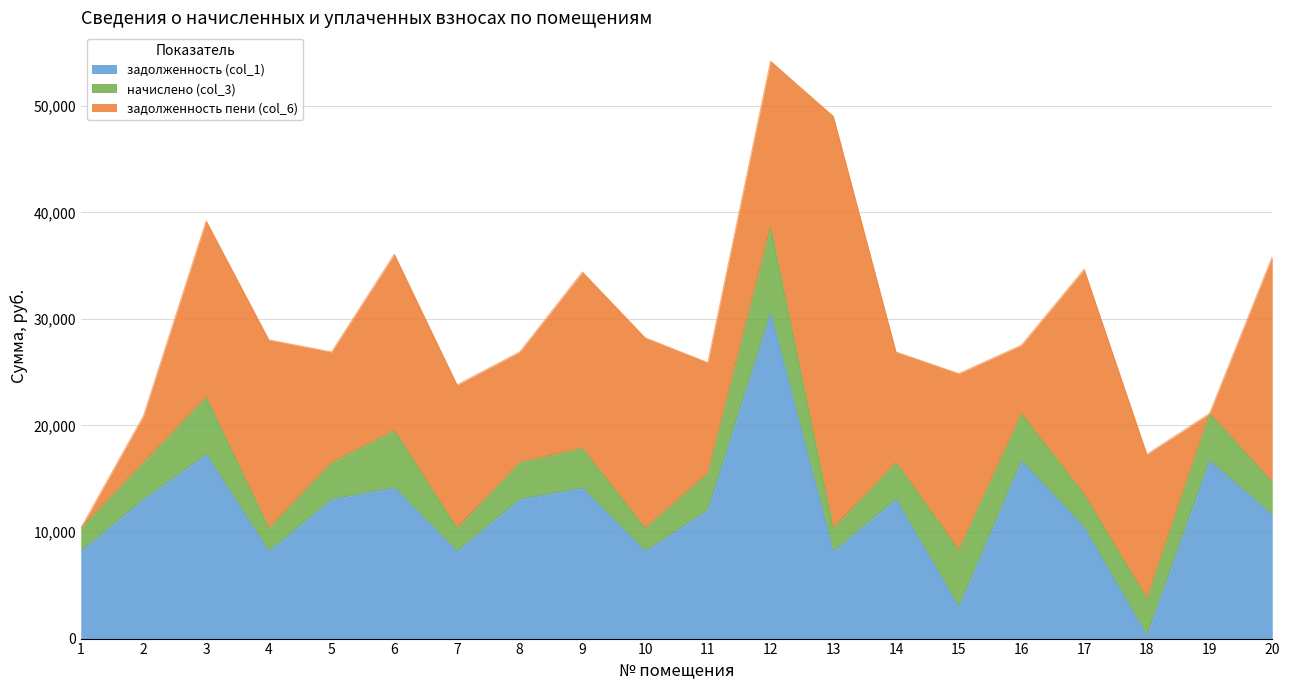

What is the value of the начислено (col_3) point at the 19th from the left?

4422.6